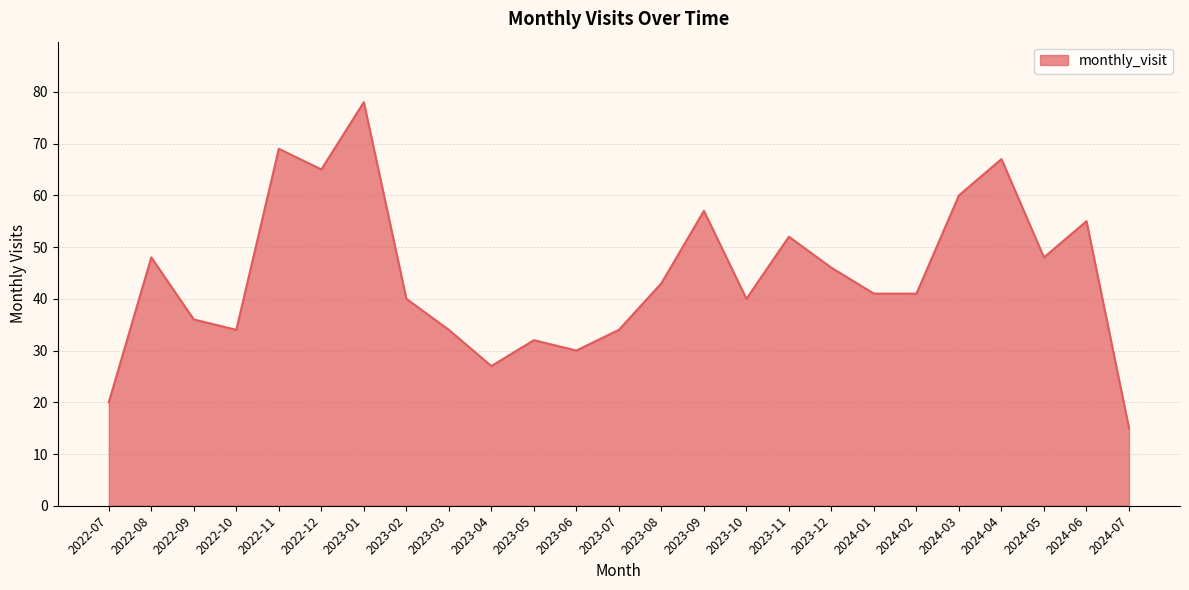

At which category does the data reach its first local valley?

2022-10